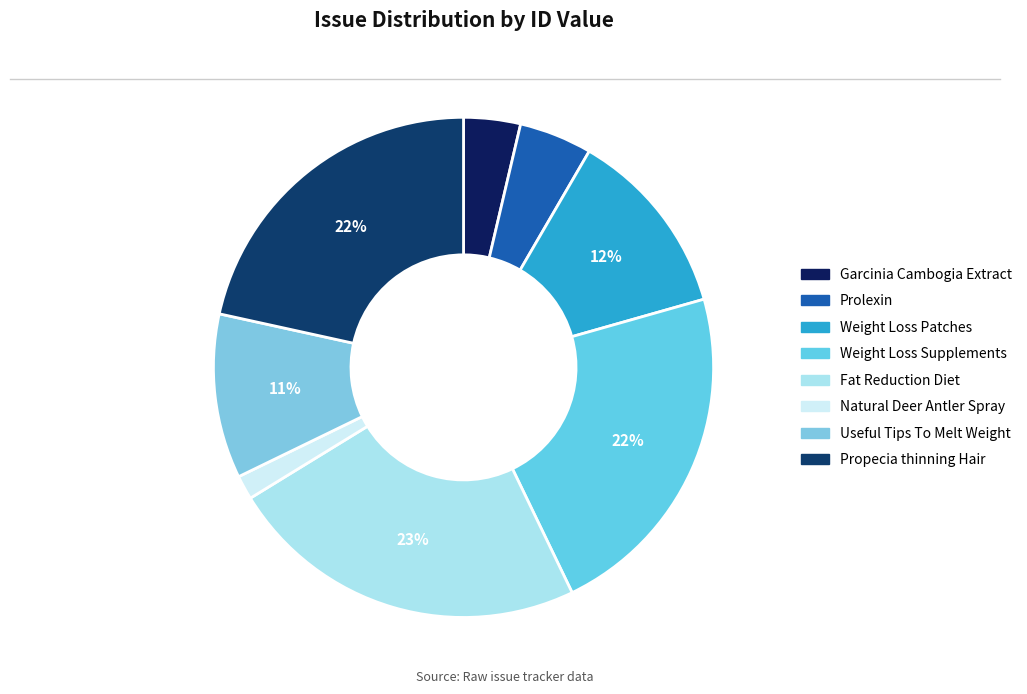

To the nearest percent, what is the difference between the largest and smallest slice percentages?

22%